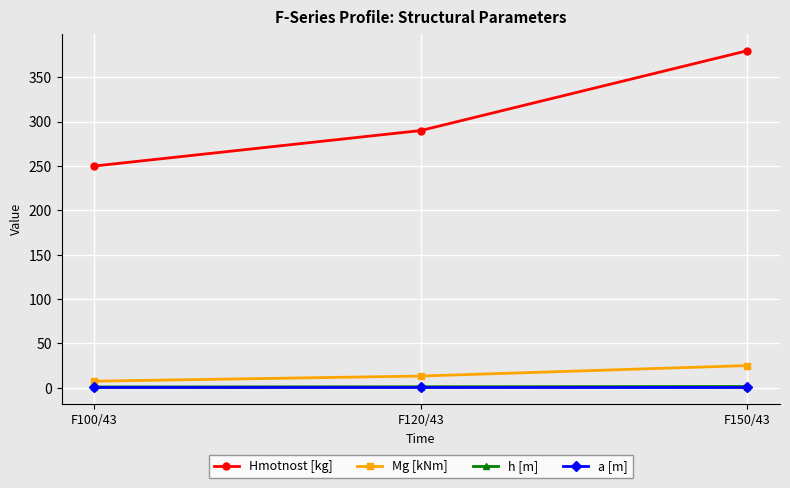

Does the chart have visible grid lines?

Yes